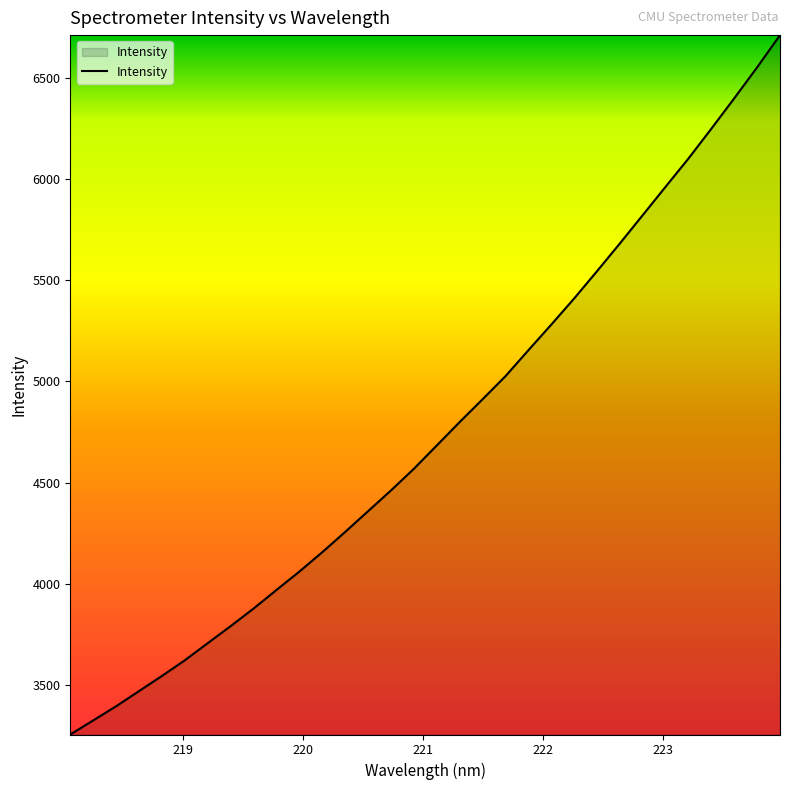

What is the smallest value displayed?

3254.6